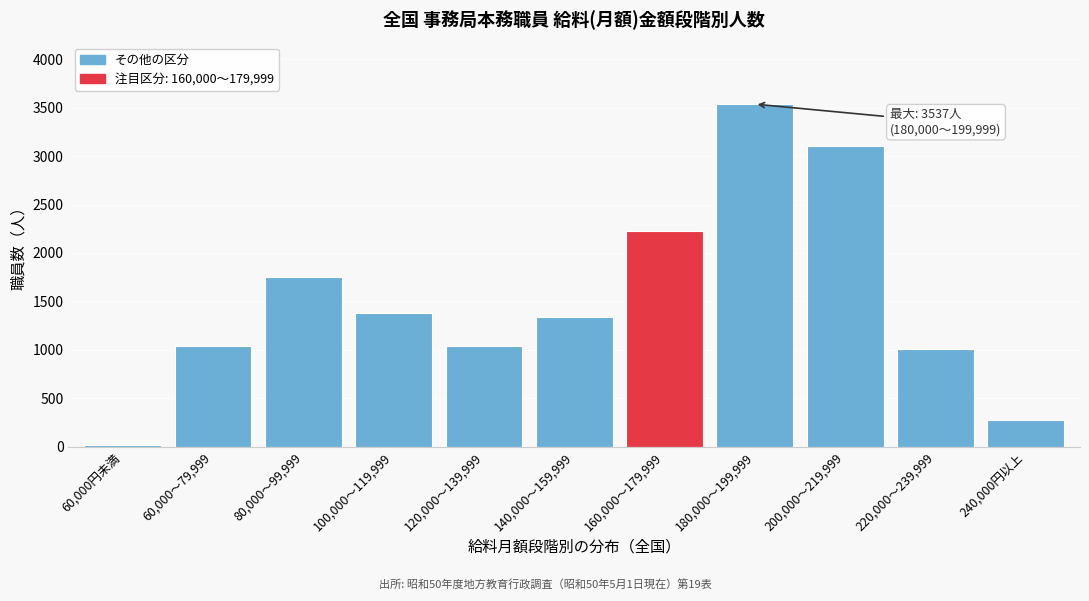

Approximately how many times larger is the value at 200,000～219,999 compared to 240,000円以上?

11.1